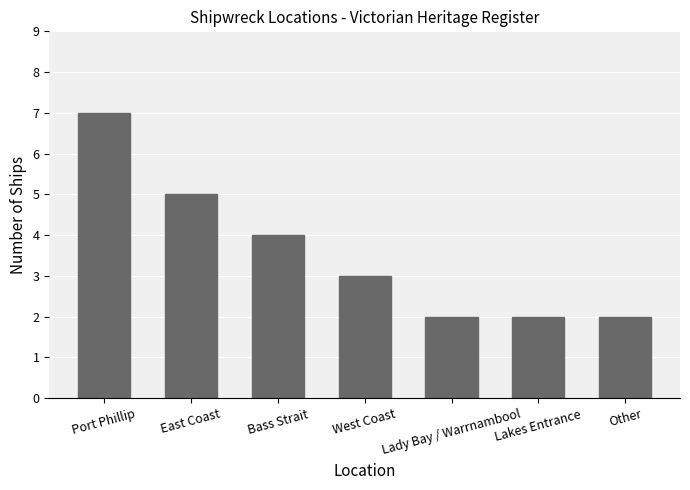

What is the label of the 1st bar from the left?

Port Phillip